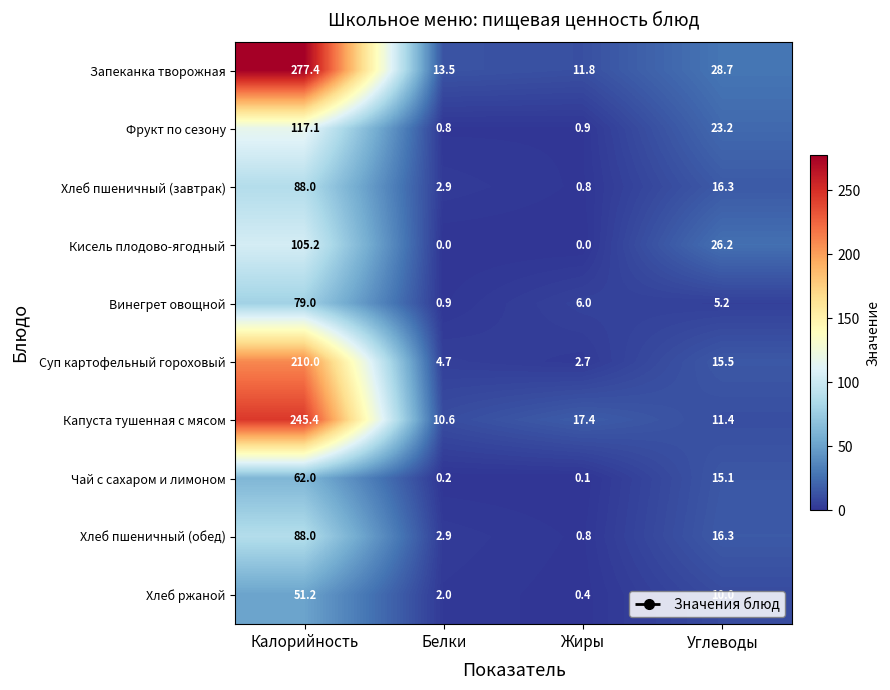

Rank the categories by Фрукт по сезону value from lowest to highest.

Белки, Жиры, Углеводы, Калорийность